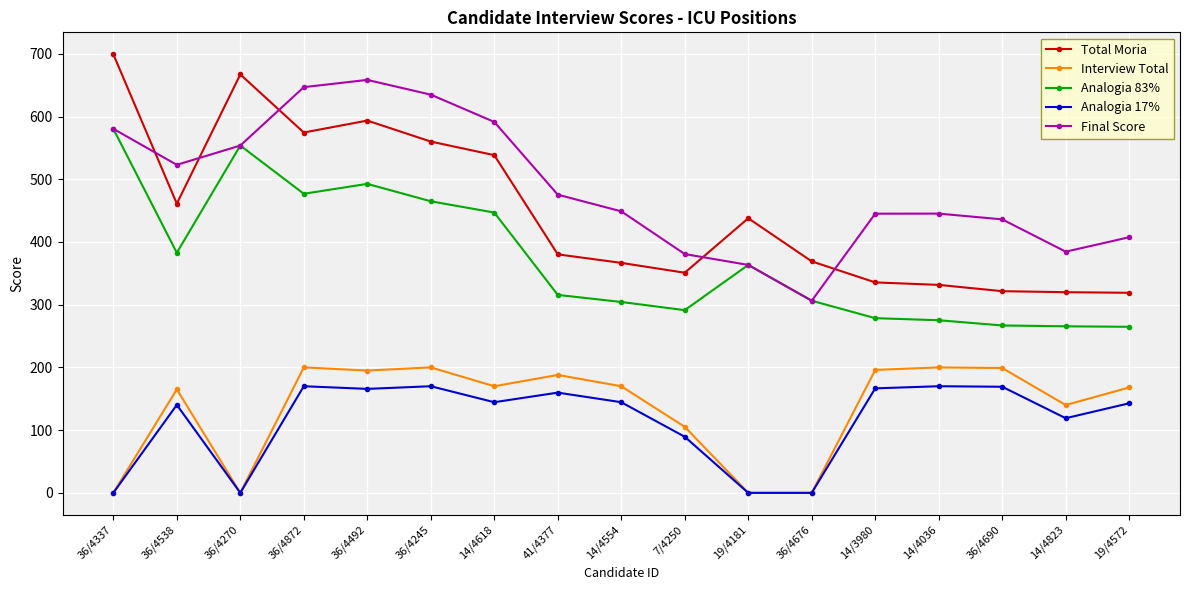

Does the chart display data point markers on the line(s)?

Yes